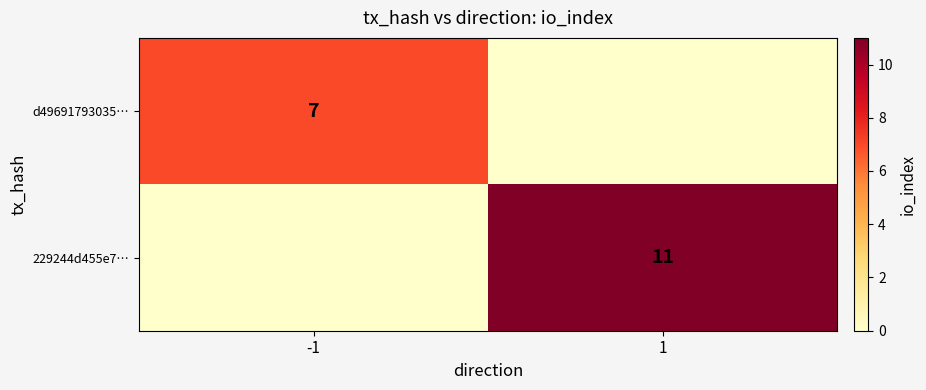

The value of 229244d455e7… at 1 is 11. True or false?

True